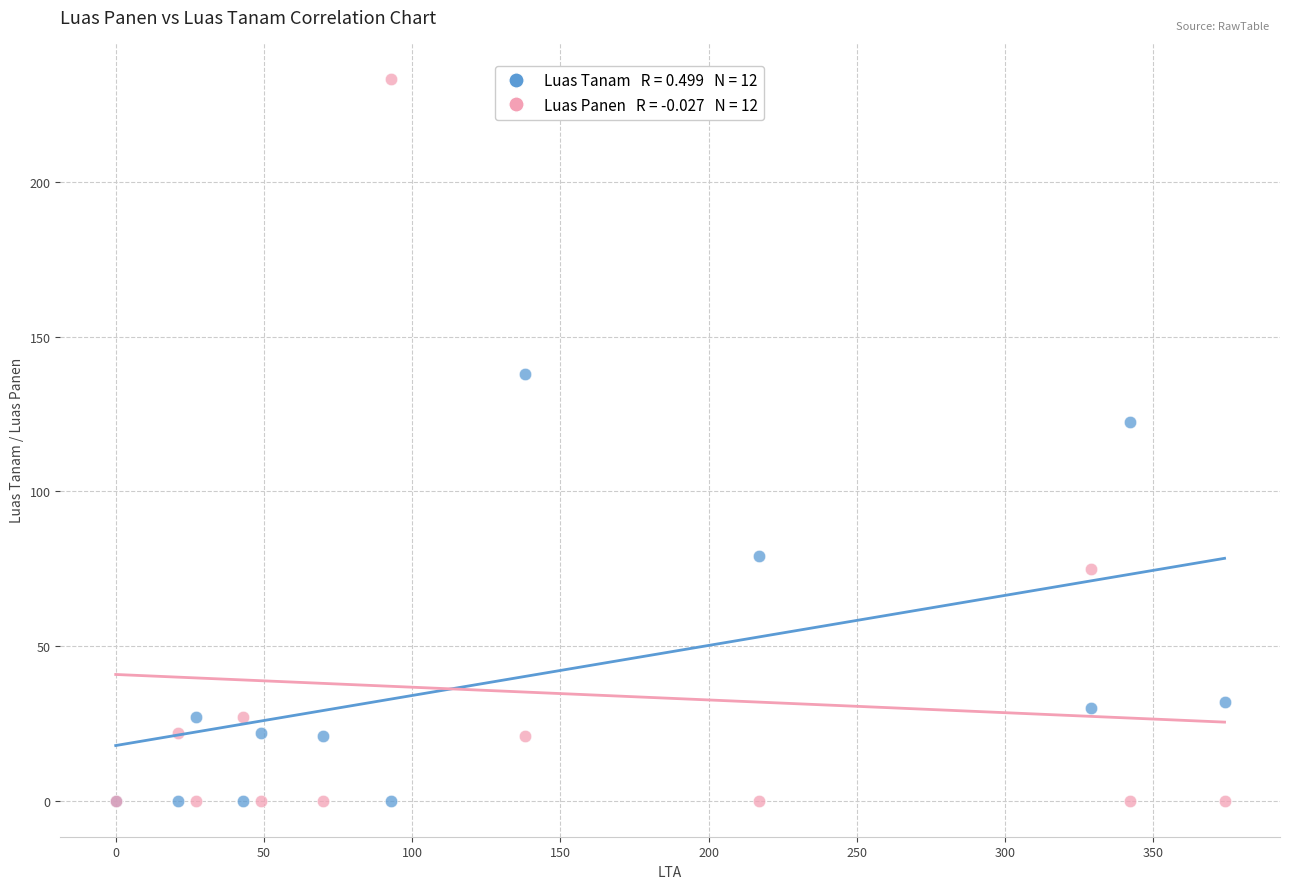

Across all series, what Y value is closest to 116?

122.4